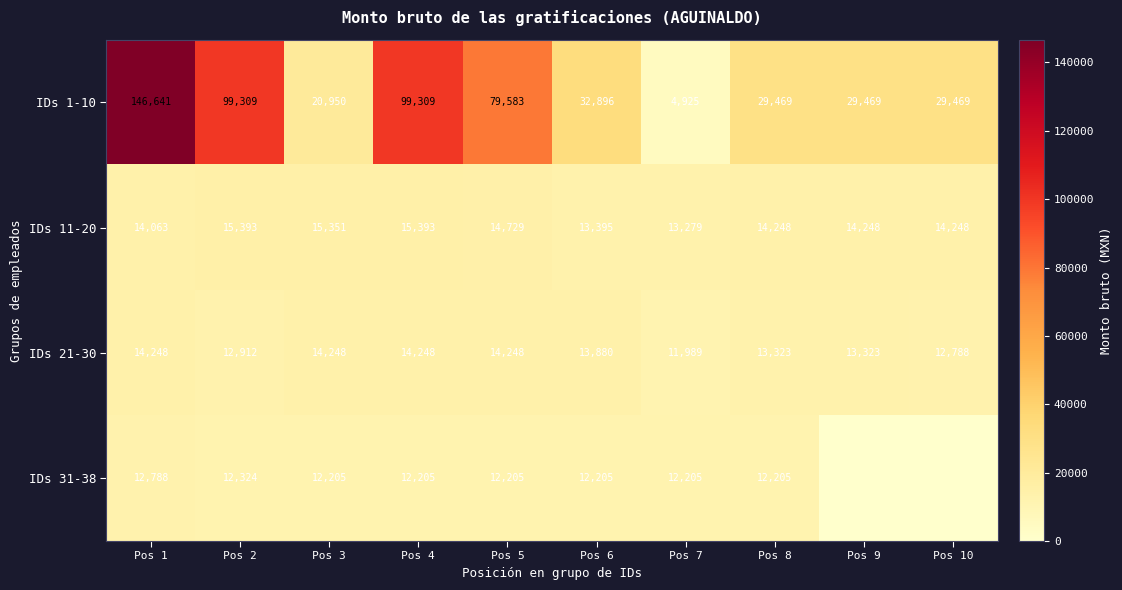

What is the sum of all IDs 11-20 values?

144347